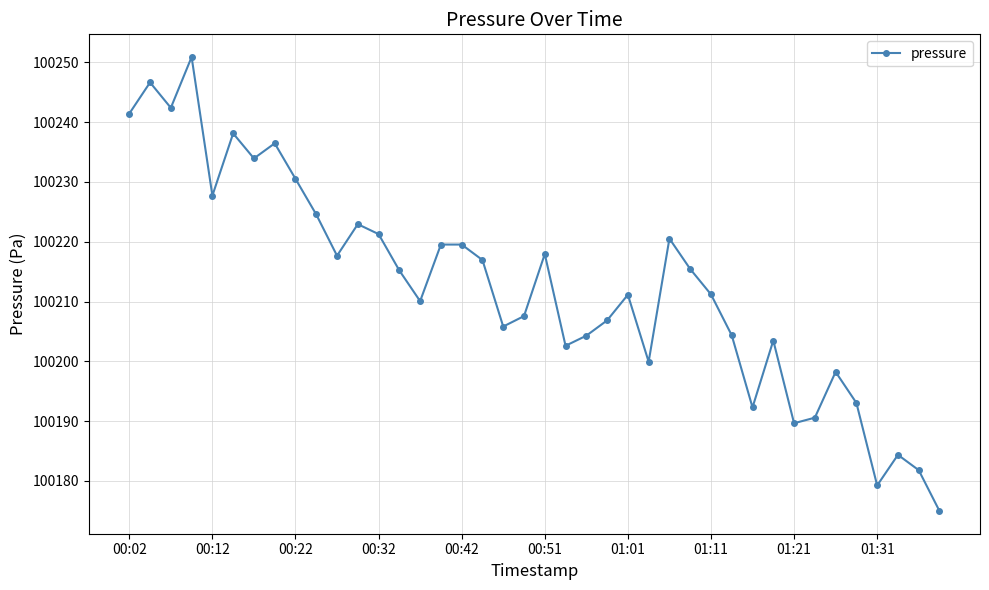

What is the average value?

100212.8